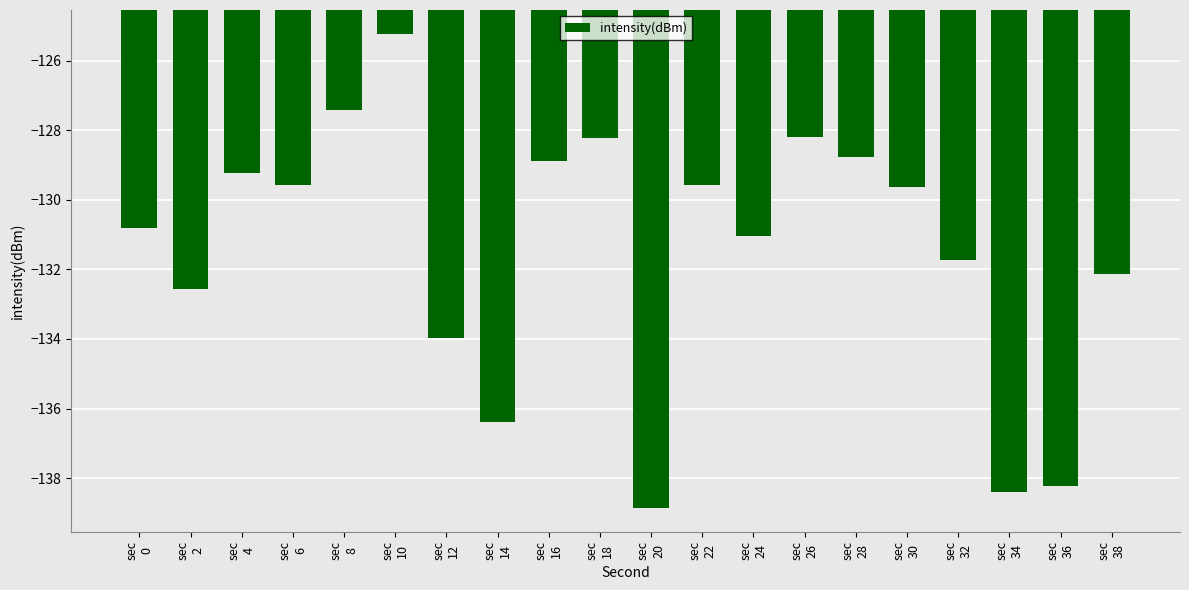

Reading left to right, what are all the values shown in this chart?

sec
0=-130.8	sec
2=-132.6	sec
4=-129.2	sec
6=-129.6	sec
8=-127.4	sec
10=-125.2	sec
12=-134.0	sec
14=-136.4	sec
16=-128.9	sec
18=-128.2	sec
20=-138.9	sec
22=-129.6	sec
24=-131.0	sec
26=-128.2	sec
28=-128.8	sec
30=-129.6	sec
32=-131.7	sec
34=-138.4	sec
36=-138.2	sec
38=-132.1